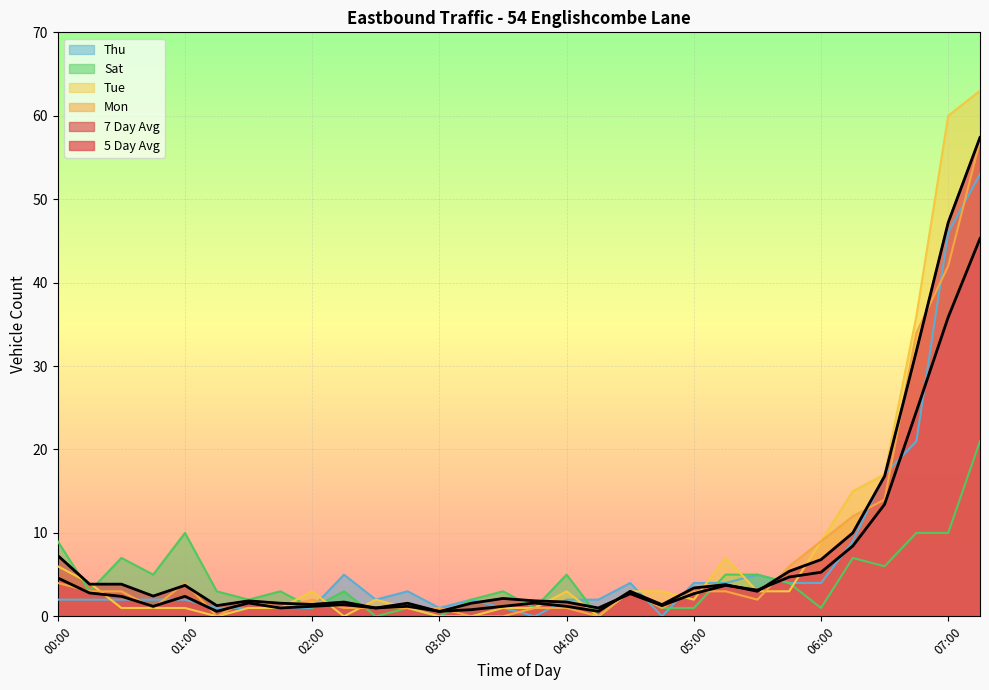

Which series has the largest total across all categories?

5 Day Avg (line)